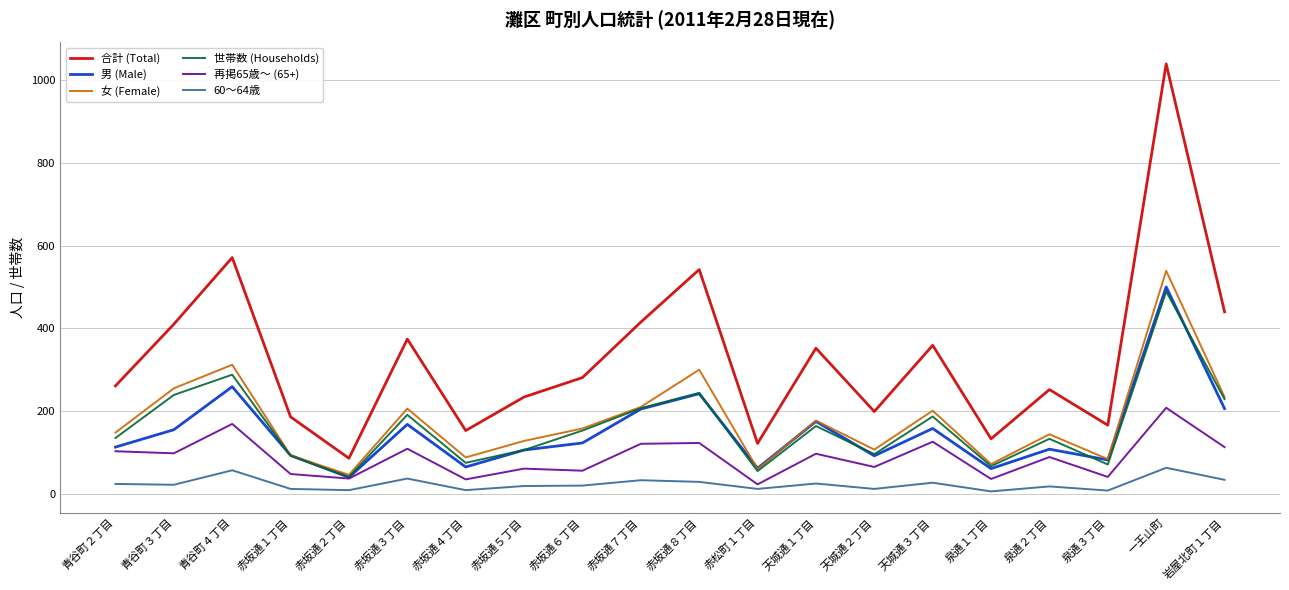

At which category does the chart reach its peak across all series?

一王山町